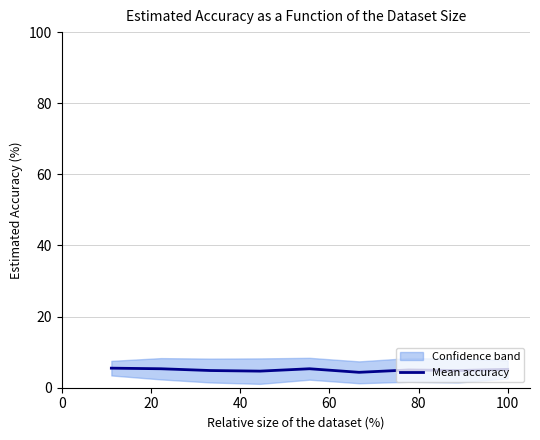

How many data points are less than 5?

4